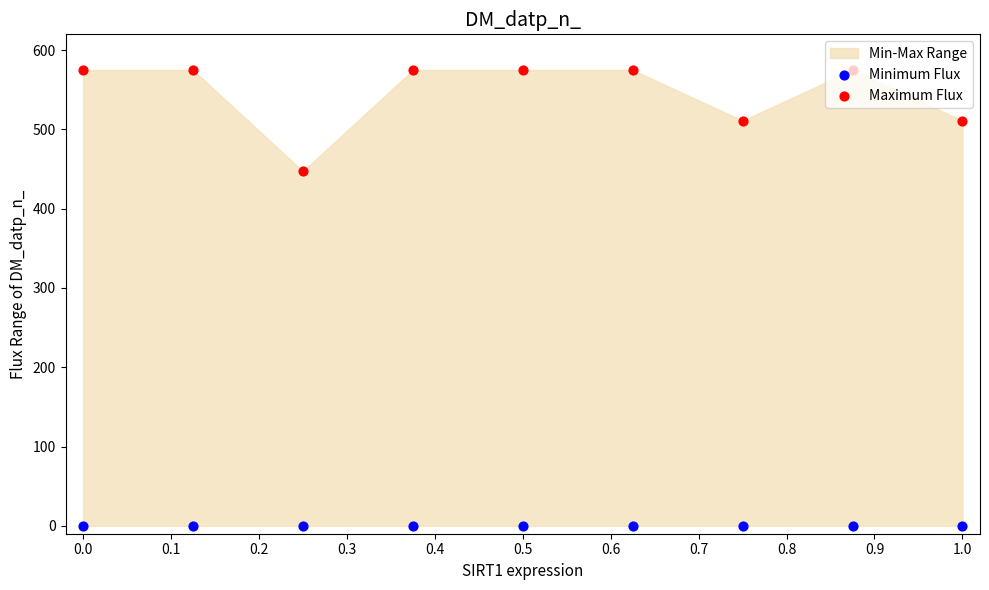

Which series reaches the minimum Y coordinate?

Minimum Flux